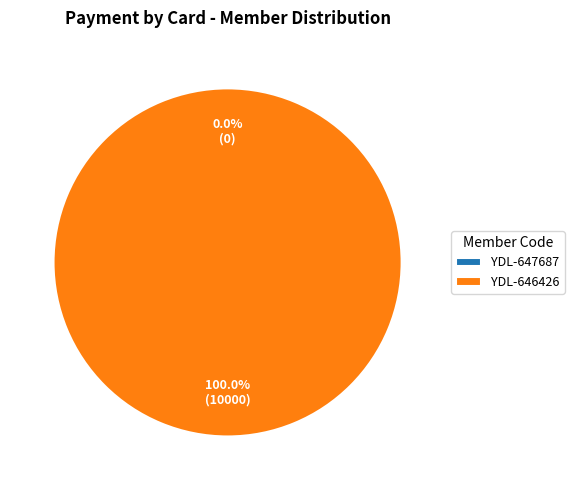

Which slice is the smallest?

YDL-647687